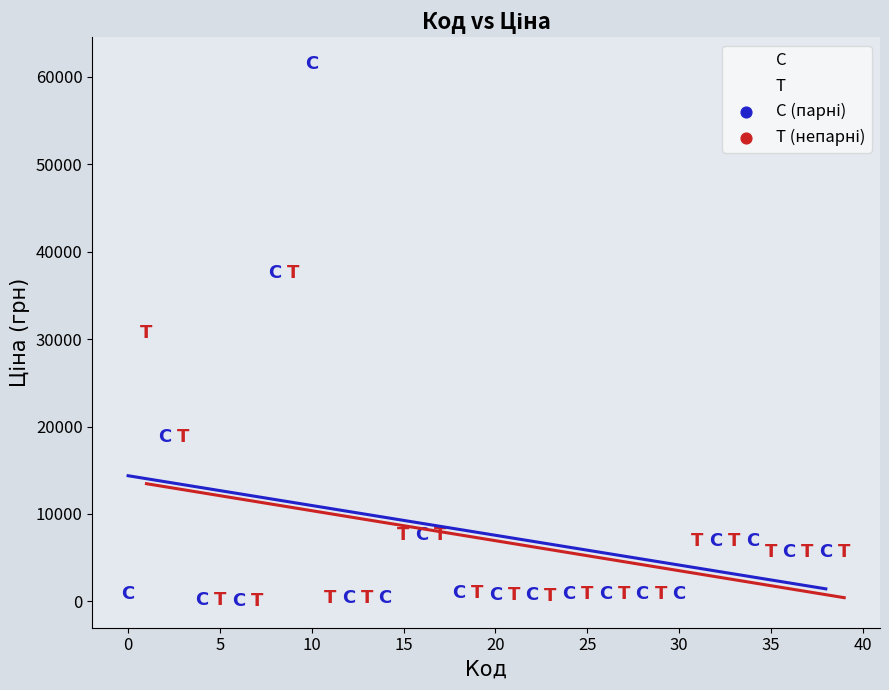

Which series has the widest spread of Y values?

C